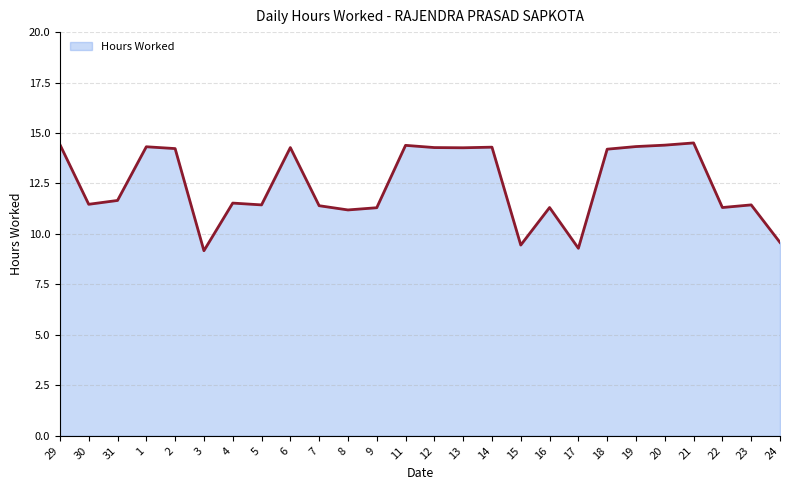

Approximately how many times larger is the value at 16 compared to 2?

0.8